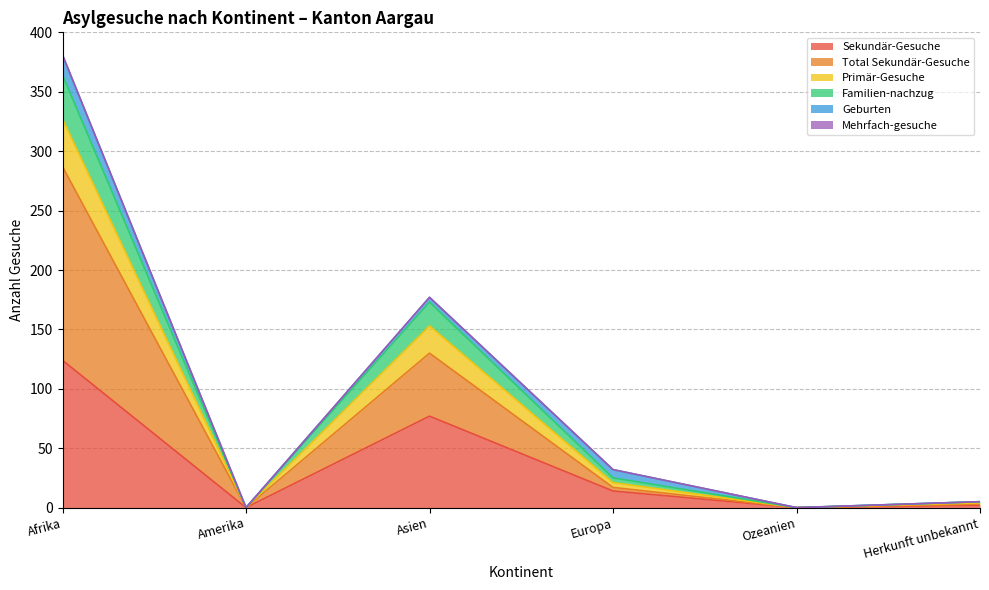

What is the difference between the second highest and second lowest values in the Sekundär-Gesuche series?

77